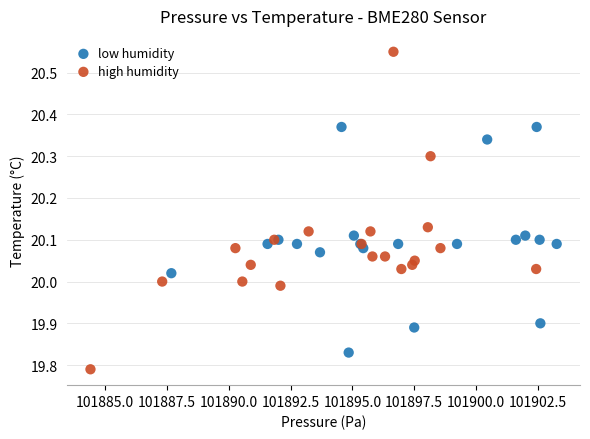

Which series reaches the maximum Y coordinate?

high humidity